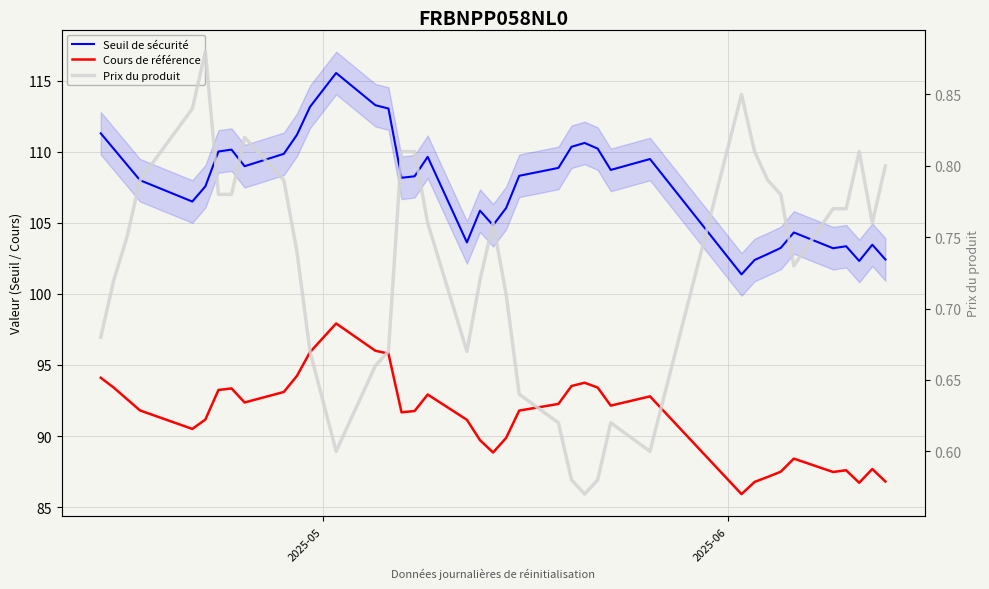

What is the smallest value displayed?

0.6